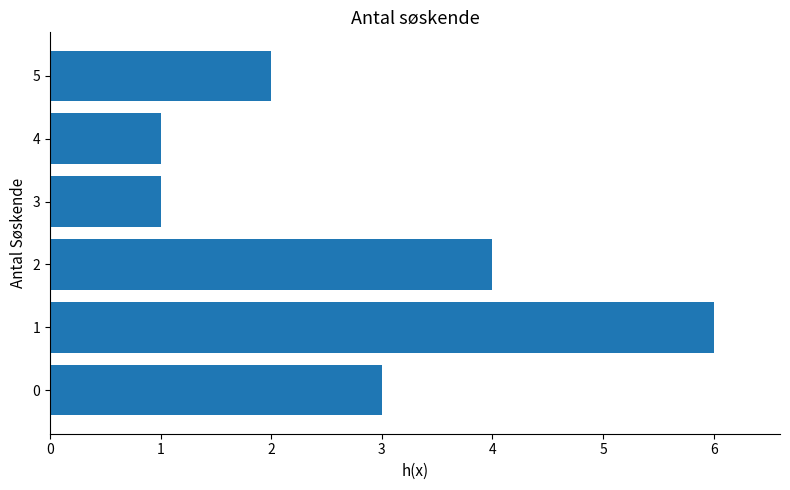

Count the values in the range 1 to 4.

5